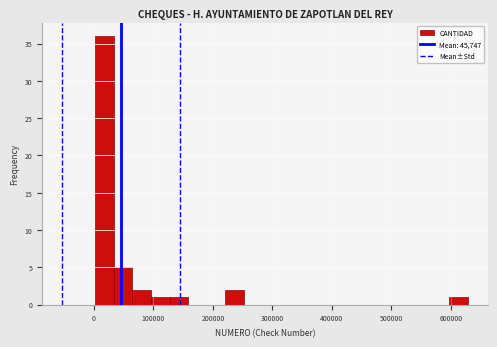

Around what value on the x-axis is the tallest bar? Give the approximate position of its centre, as read against the axis.

20000